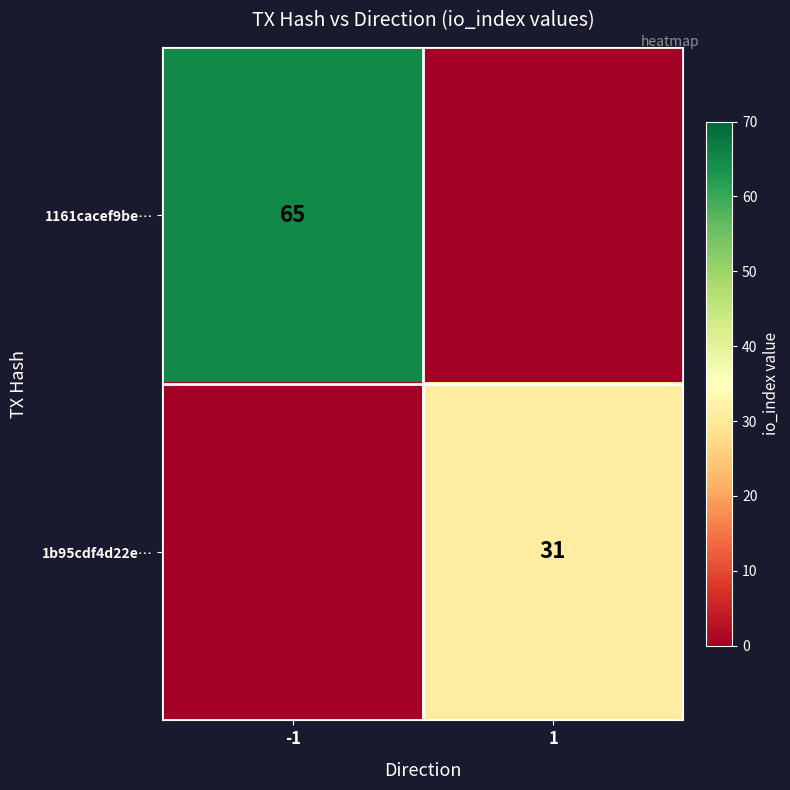

The value of 1b95cdf4d22e… at 1 is 31. True or false?

True